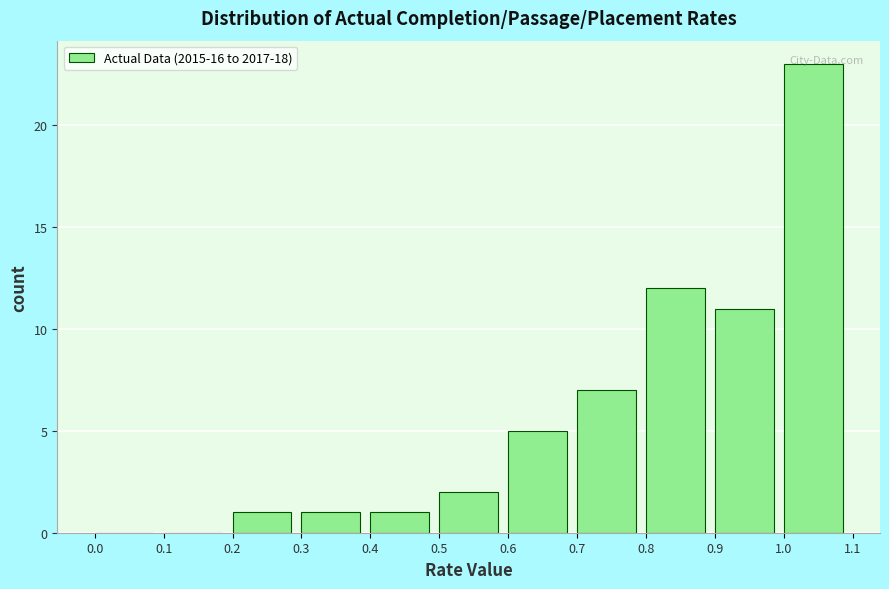

Which range on the x-axis has the tallest bar?

1.0 to 1.1